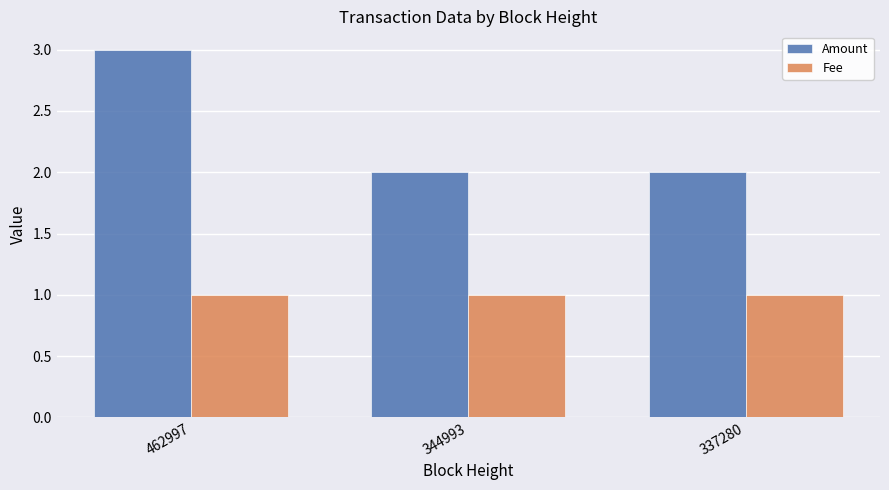

What is the difference between the highest and lowest values at 462997?

2.0